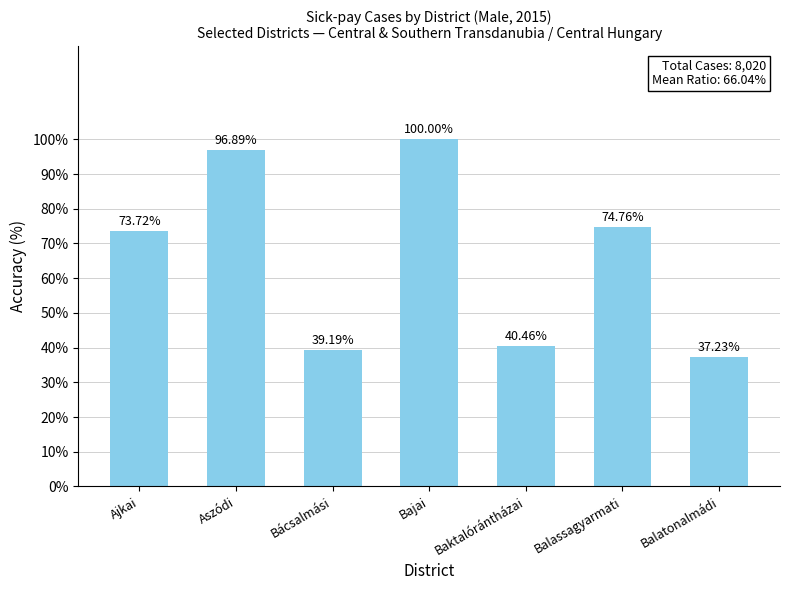

What is the label of the 6th bar from the left?

Balassagyarmati